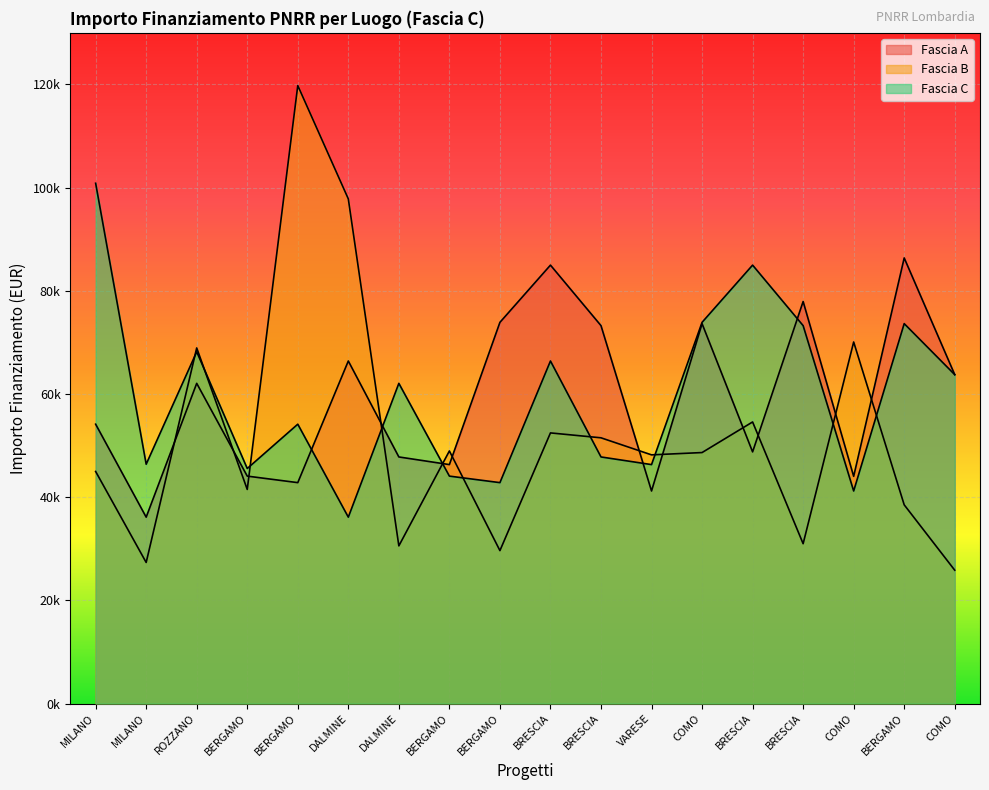

What is the difference between the maximum and minimum values in the Fascia A series?

50247.2